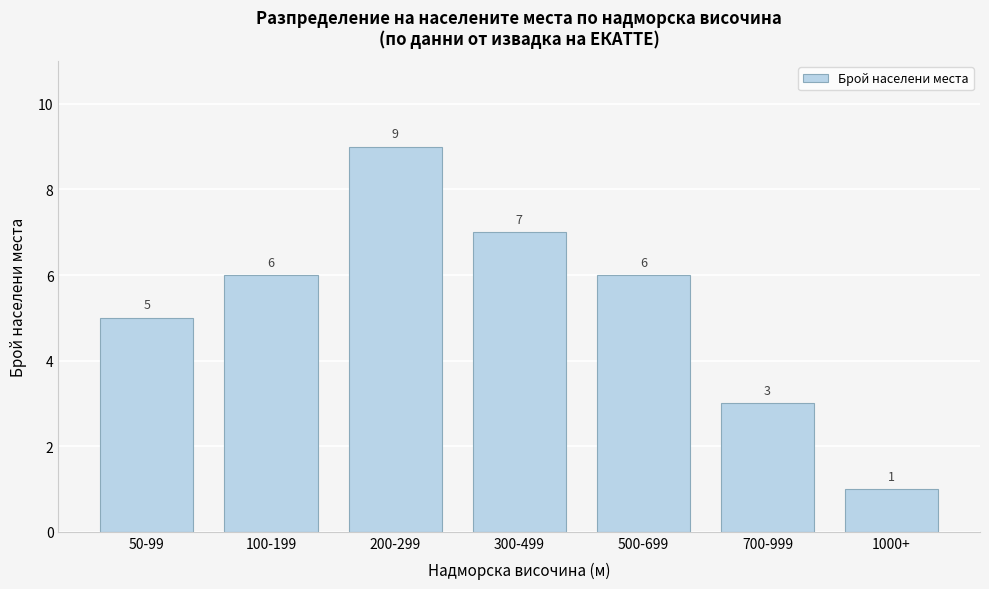

Reading left to right, list all the values displayed in this chart.

50-99=5	100-199=6	200-299=9	300-499=7	500-699=6	700-999=3	1000+=1